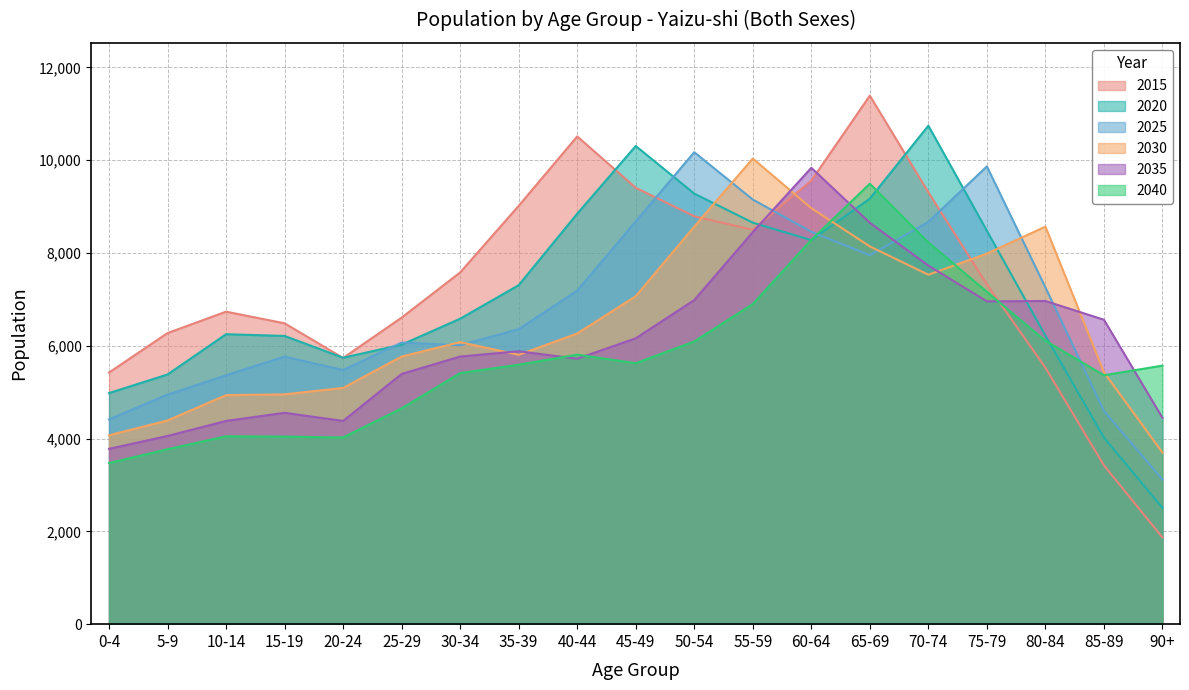

At which category does Both sexes reach its first local peak?

10-14